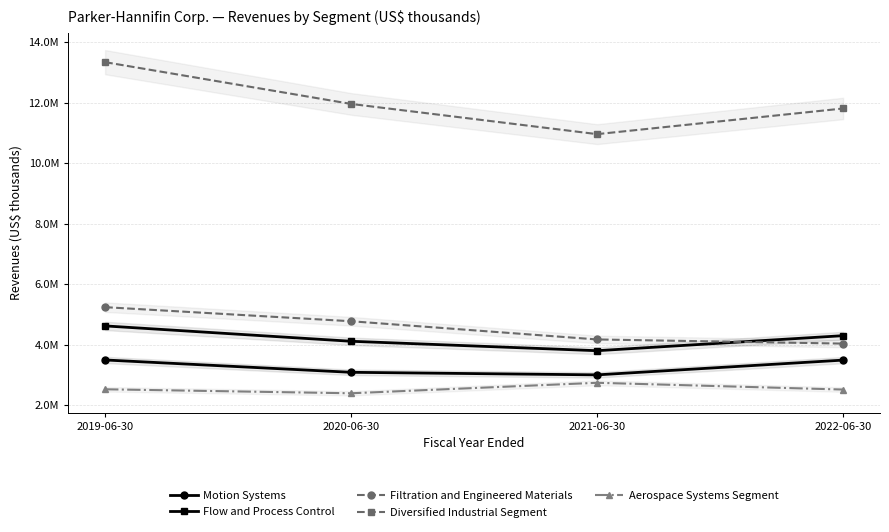

Where is the first local minimum for Diversified Industrial Segment?

2021-06-30